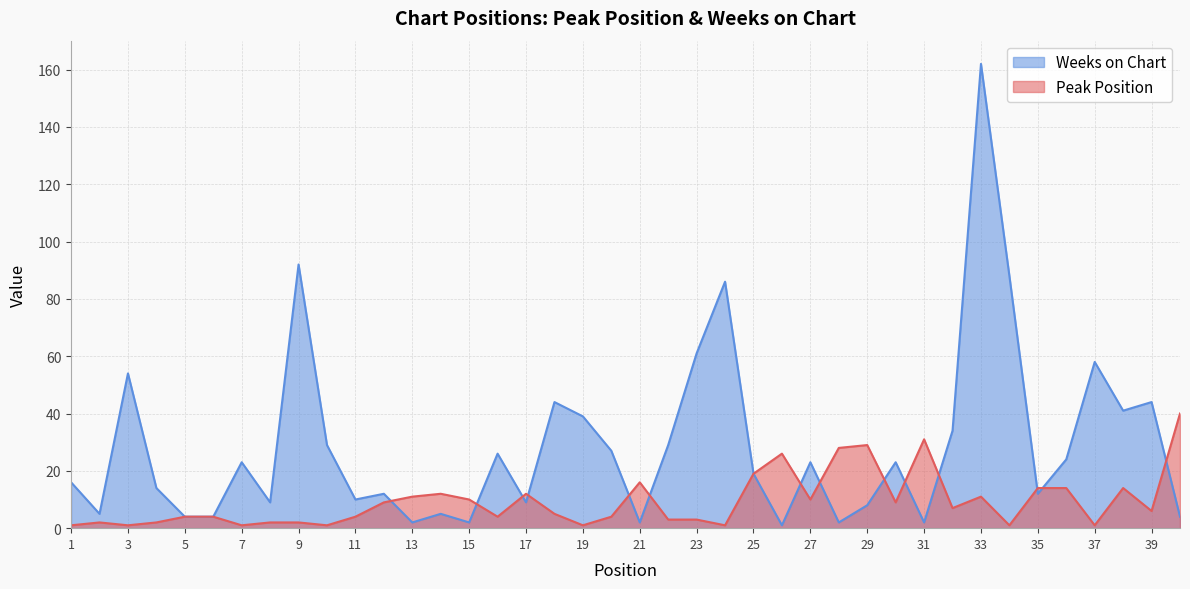

How many times do Weeks on Chart and Peak Position cross each other?

14